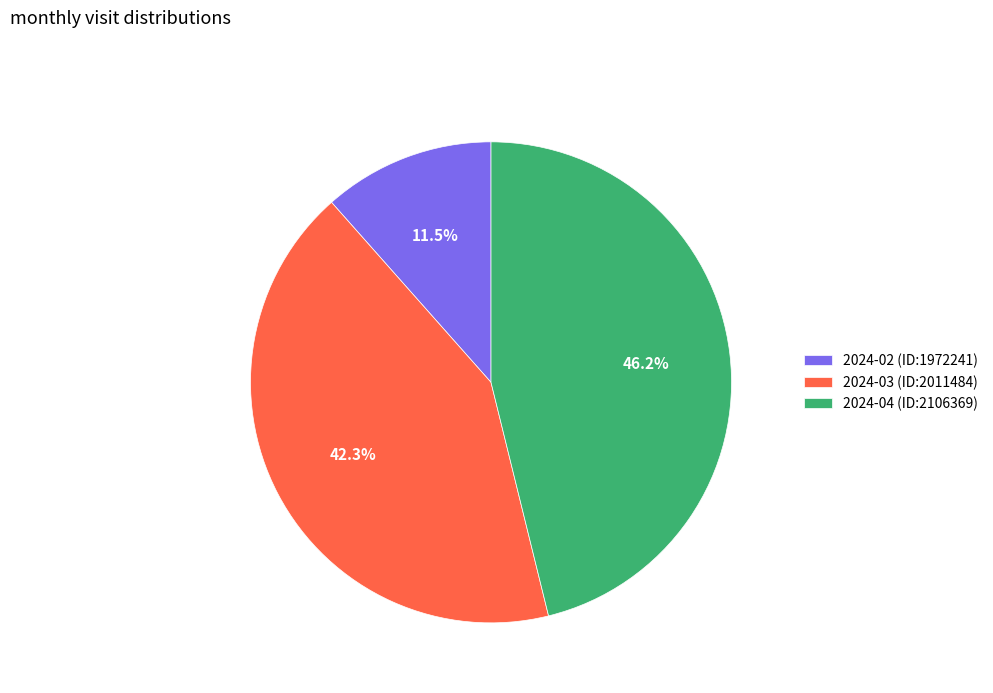

How many slices are in this pie chart?

3